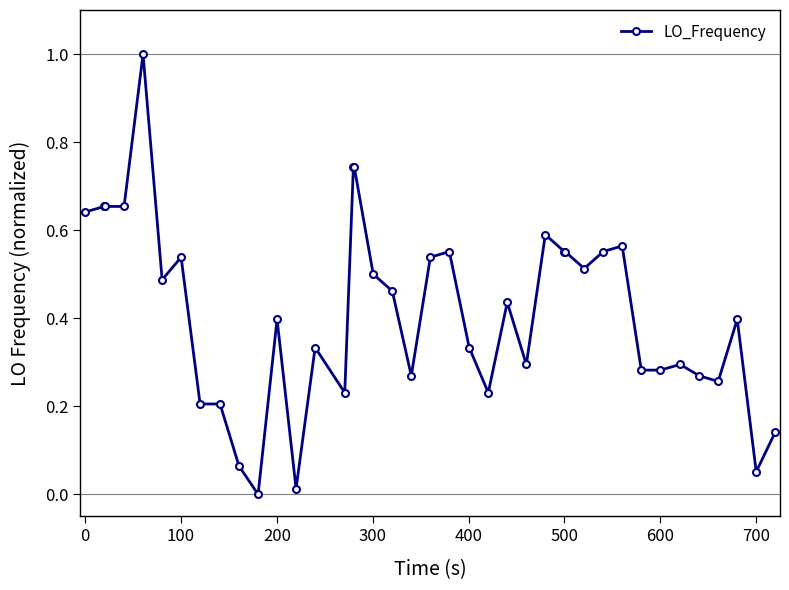

What is the greatest value displayed?

1.0